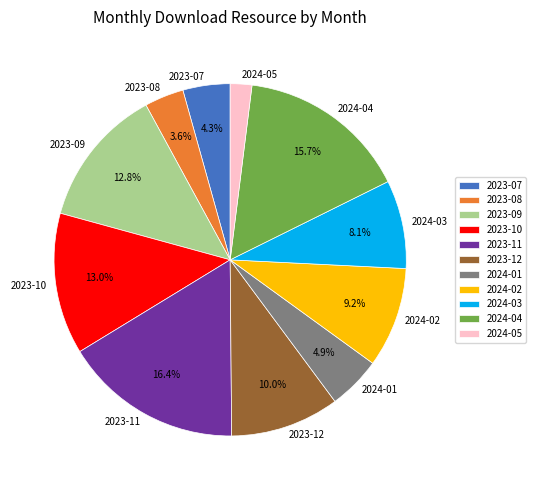

To the nearest percent, what is the average slice percentage?

9%